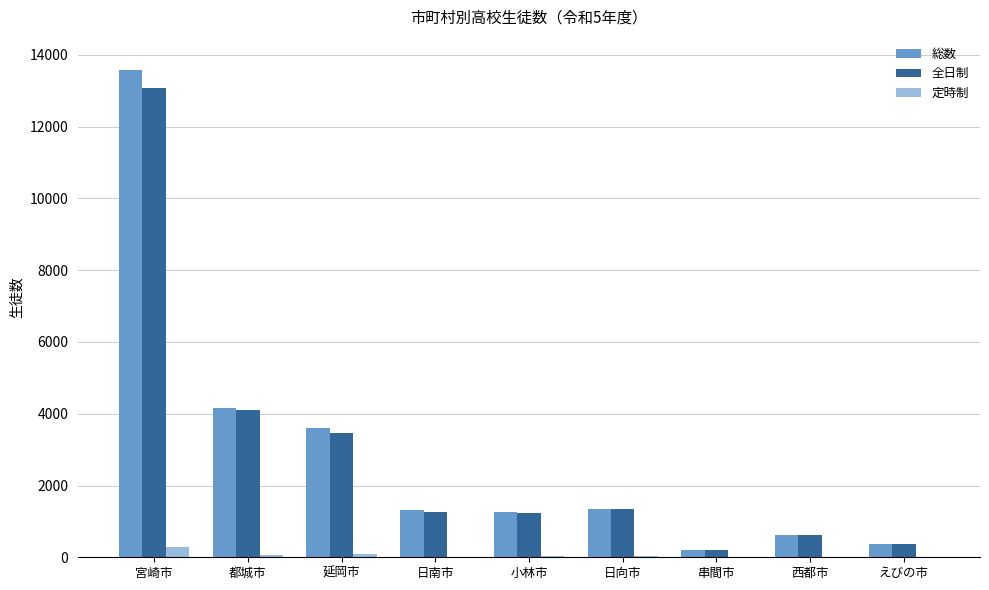

Is it true that 総数 equals 2146 at 延岡市?

False